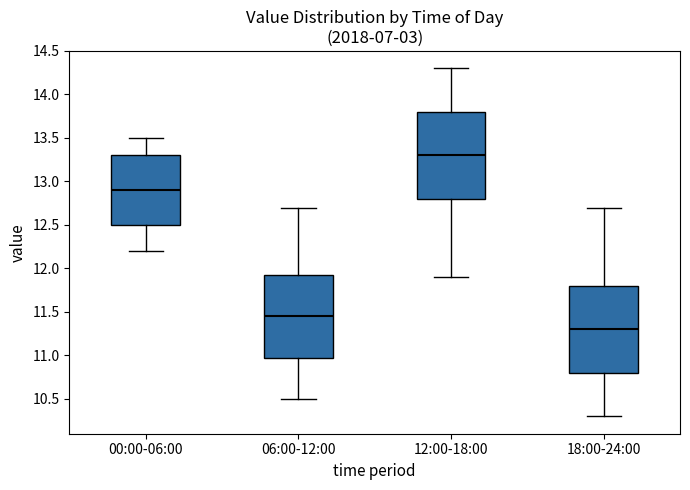

Reading left to right, read every box against the y-axis: the position of its median line, the range the box covers, and the ends of its whiskers. The values are not printed on the chart, so give them approximately, as read against the axis.

00:00-06:00: median 12.90, box 12.50 to 13.30, whiskers 12.20 to 13.50
06:00-12:00: median 11.45, box 11.00 to 11.95, whiskers 10.50 to 12.70
12:00-18:00: median 13.30, box 12.80 to 13.80, whiskers 11.90 to 14.30
18:00-24:00: median 11.30, box 10.80 to 11.80, whiskers 10.30 to 12.70